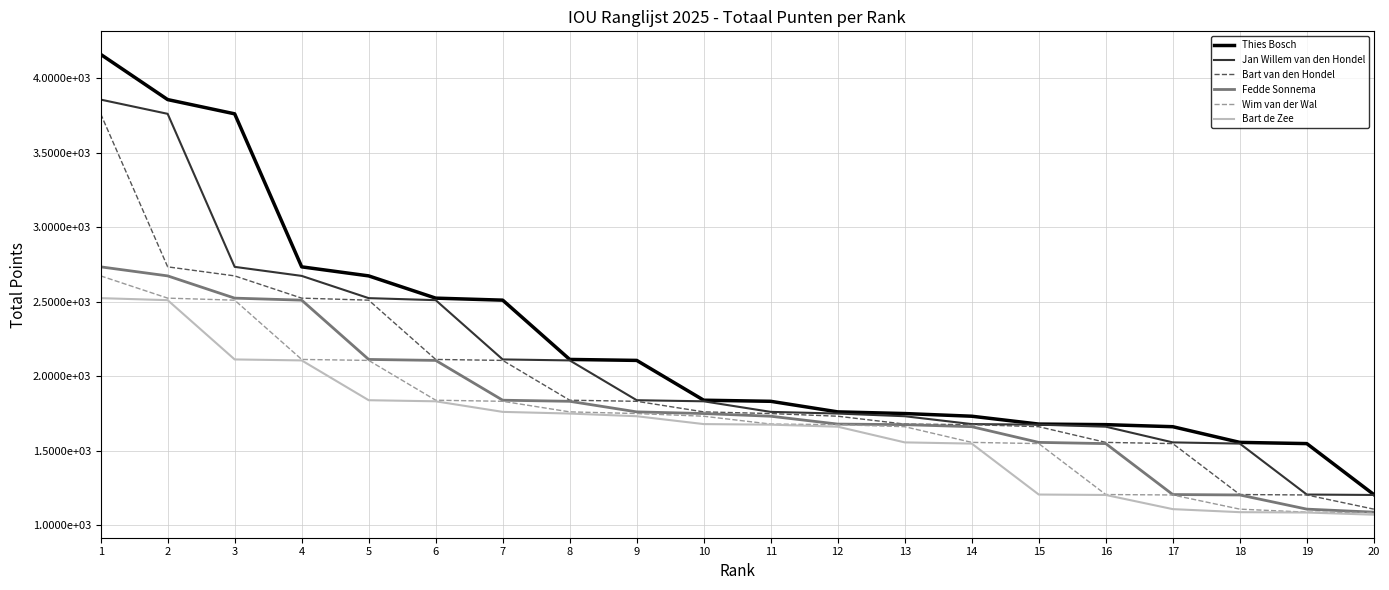

The Jan Willem van den Hondel series shows 5852.2 at 1. True or false?

False